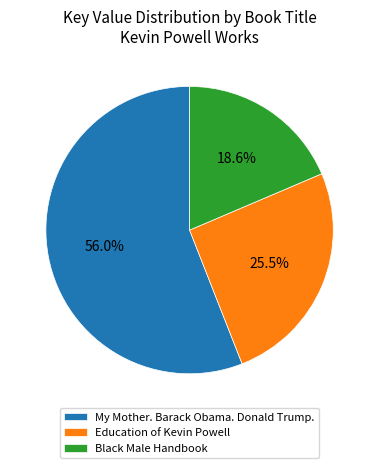

Is My Mother. Barack Obama. Donald Trump. the majority of the pie?

Yes